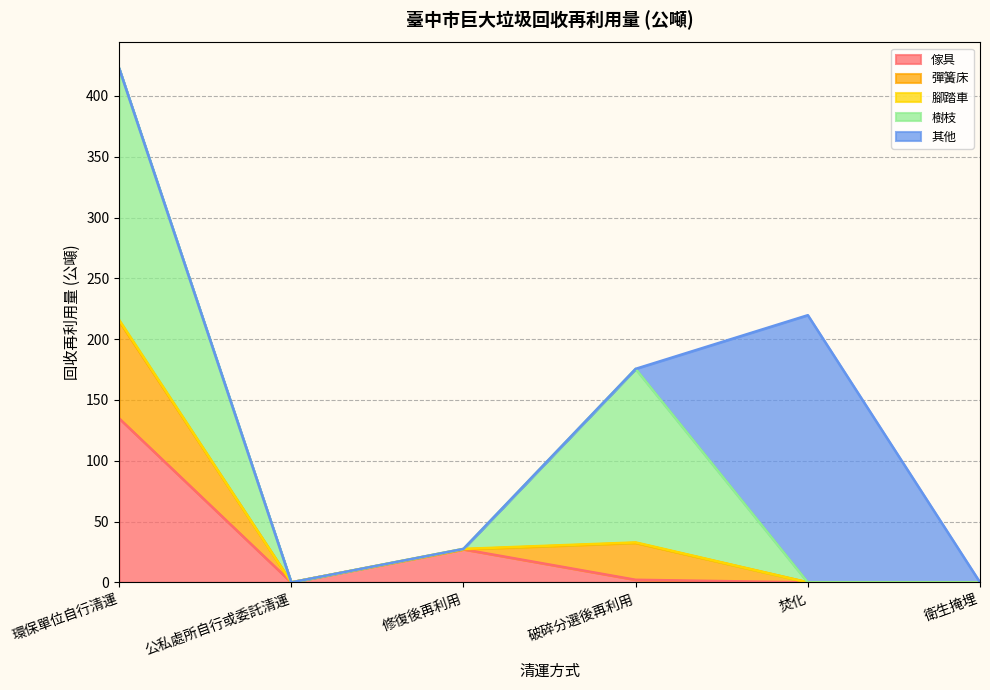

How many intersections are there between 腳踏車 and 彈簧床?

1